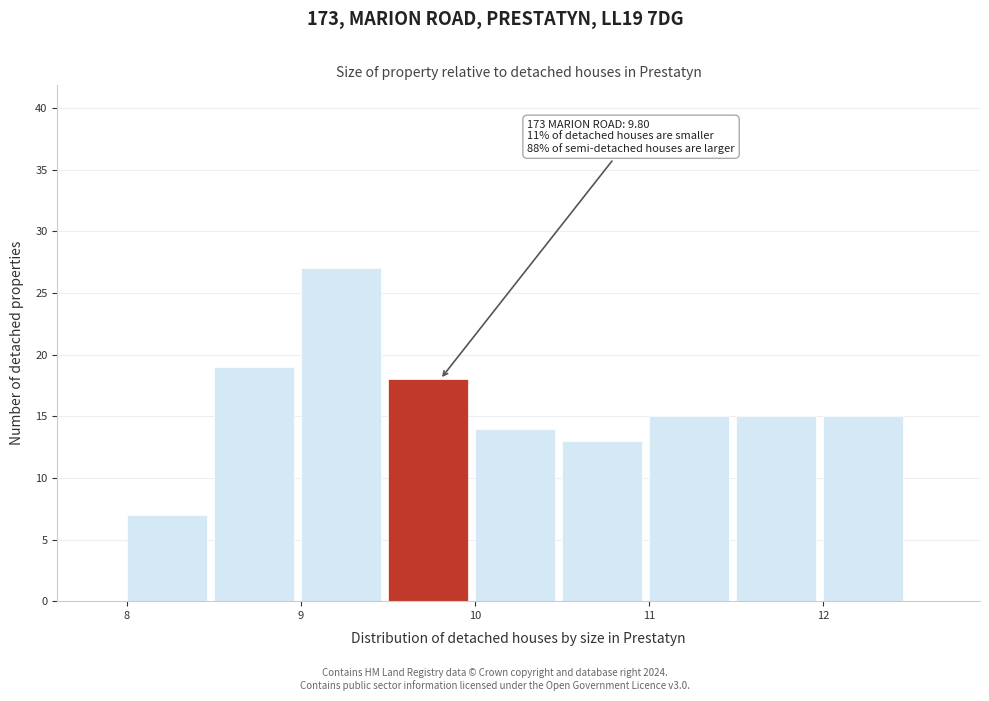

Which range on the x-axis has the tallest bar?

9.0 to 9.5